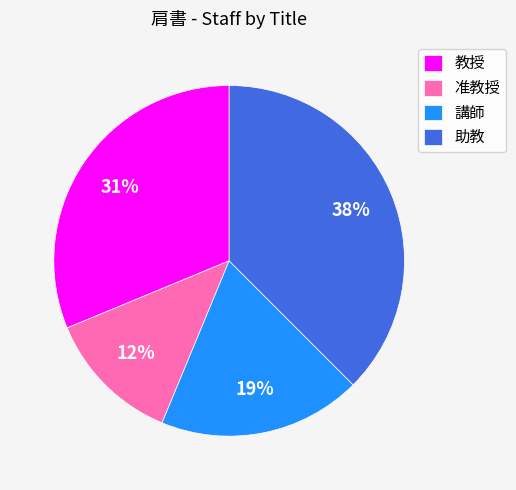

Is the sum of 助教 and 教授 greater than half?

Yes